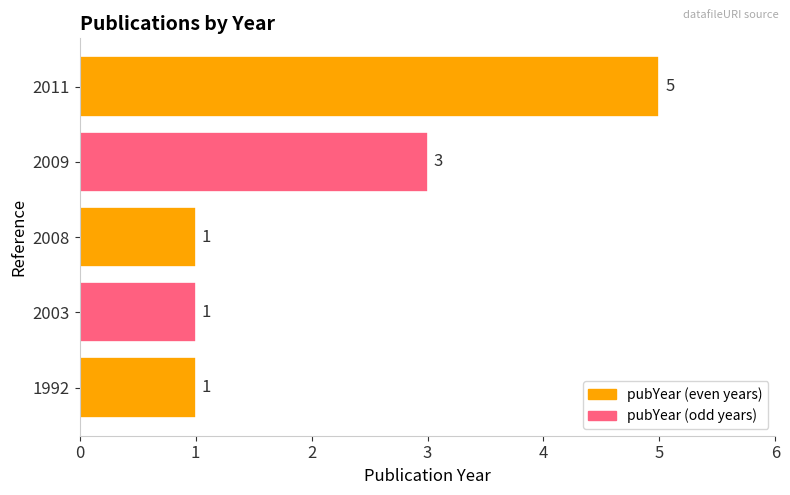

What is the approximate value at 2011?

5